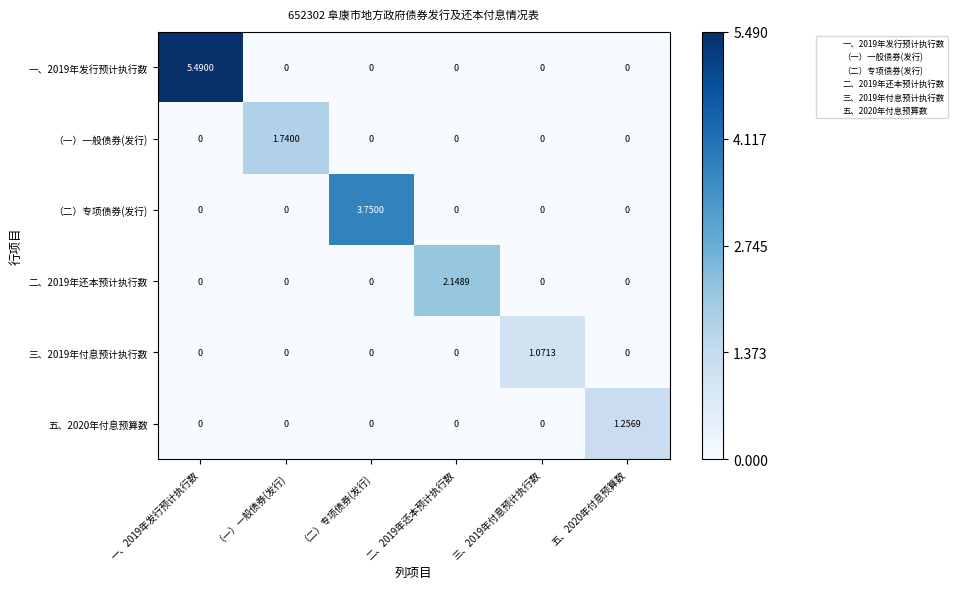

How many distinct data groups are displayed?

6